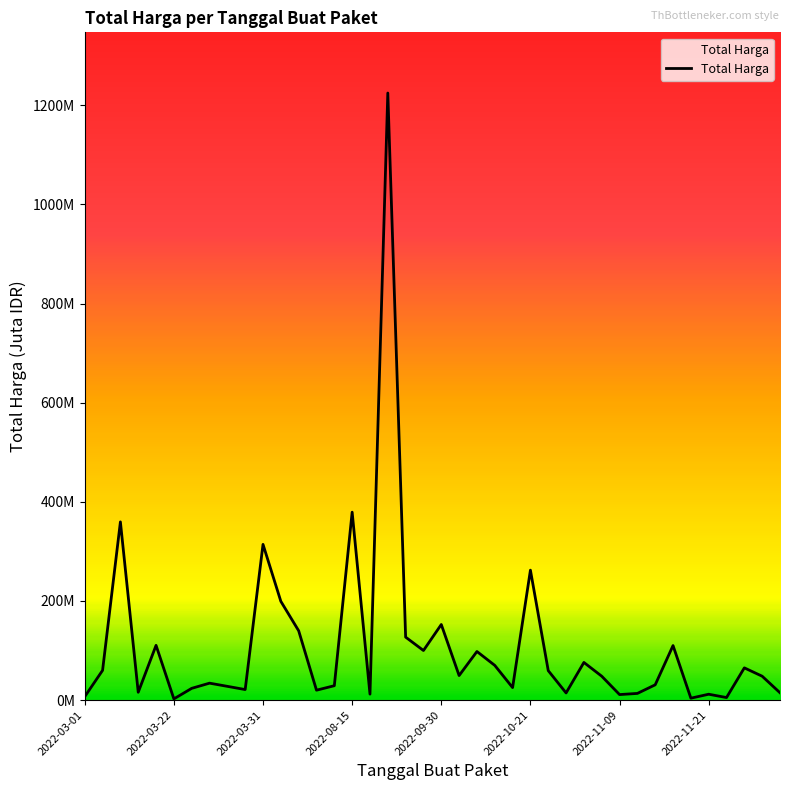

Is this an area chart (filled region under the line)?

Yes